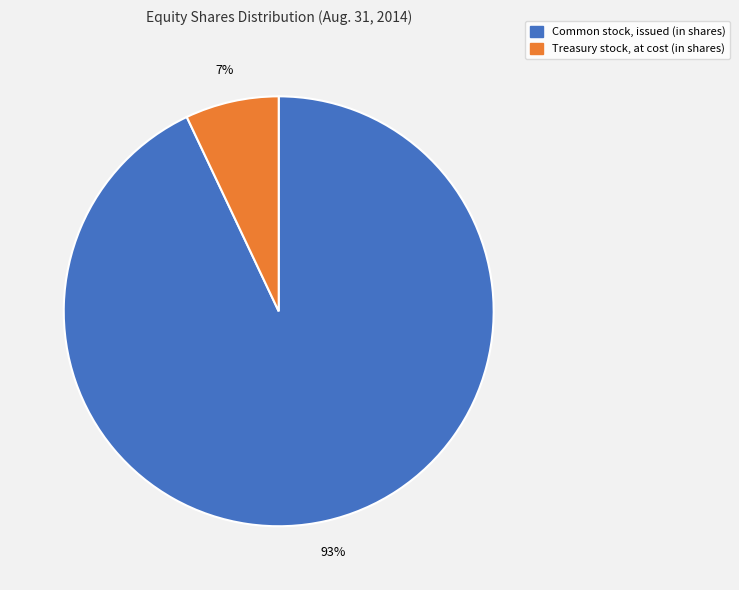

What is the smallest slice in the pie chart?

Treasury stock, at cost (in shares)